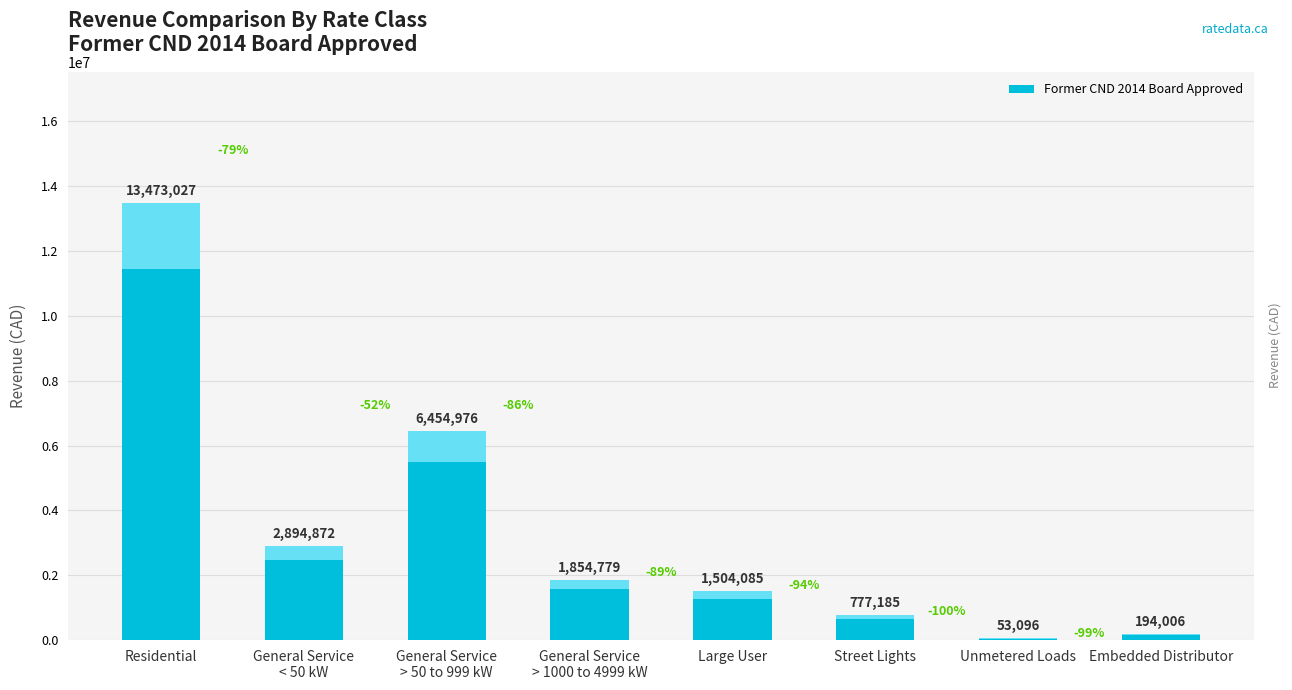

Between General Service
> 50 to 999 kW and Residential, which is larger?

Residential